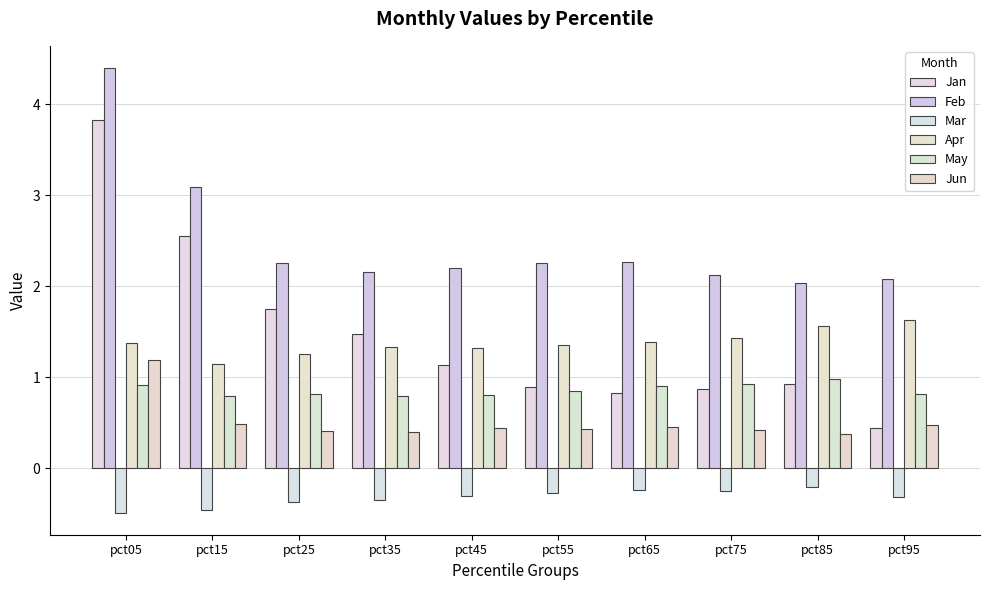

Does the chart contain stacked bars?

No